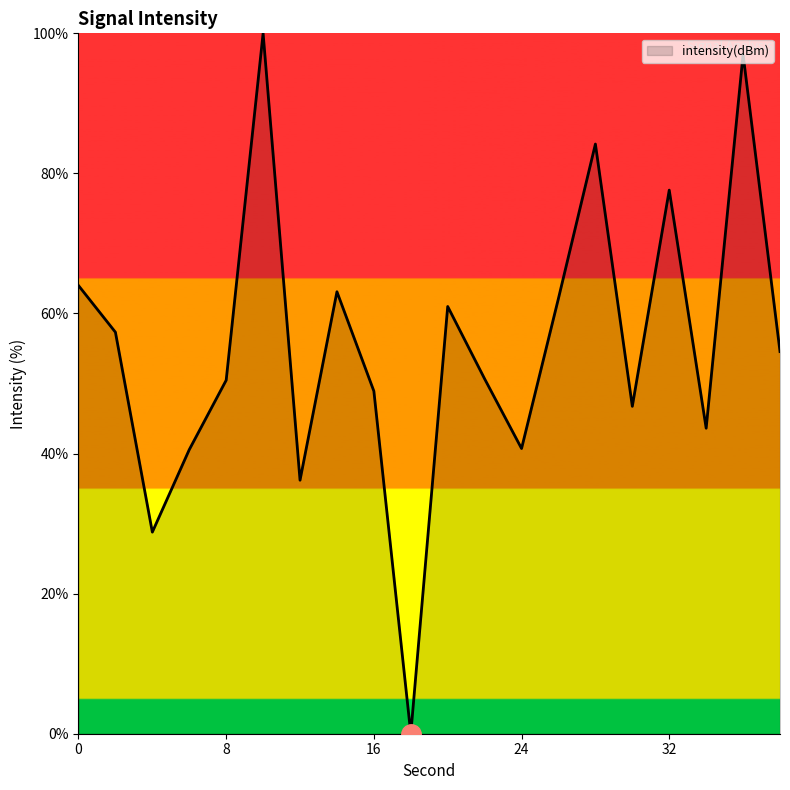

How many interior local peaks (higher than both neighbors) does the data have?

6